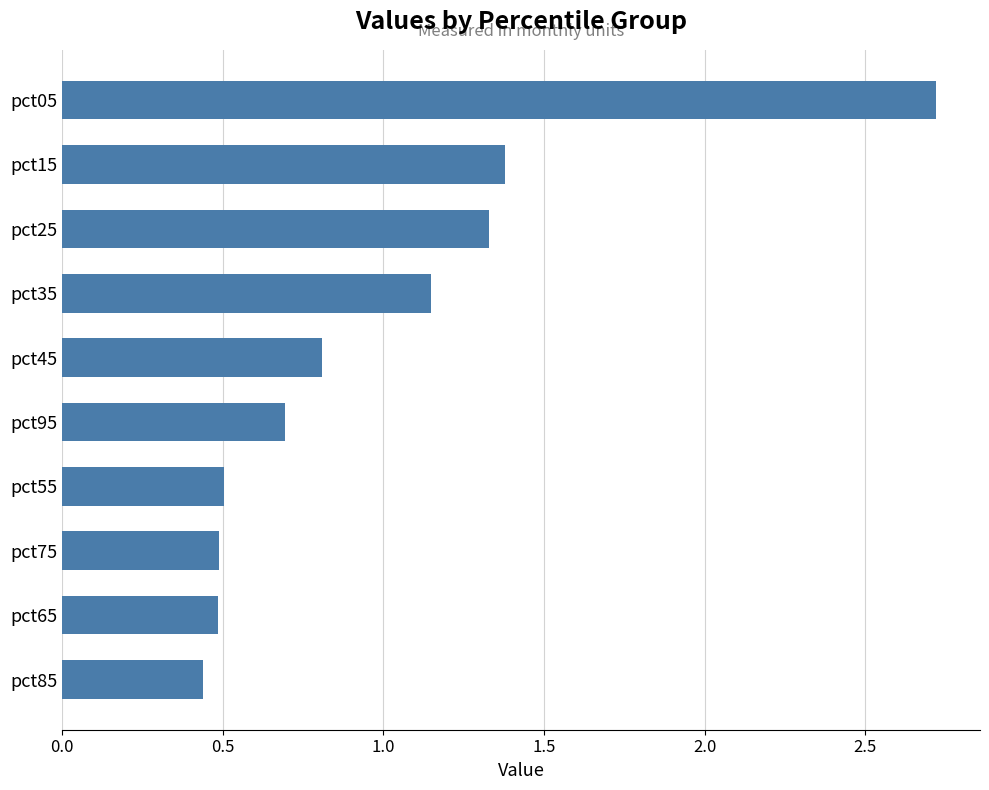

How many bars are there in total?

10